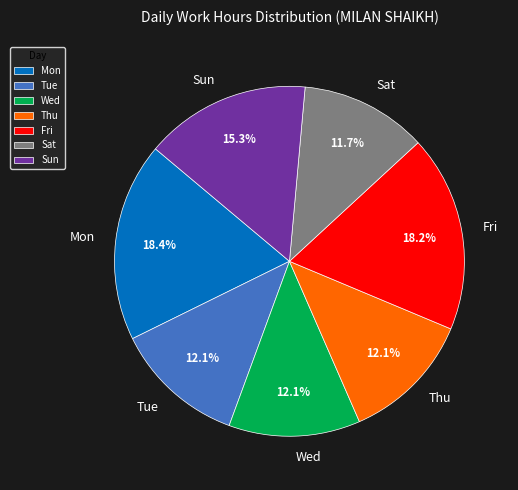

What is the ratio of the value at Sat to the value at Tue?

1.0